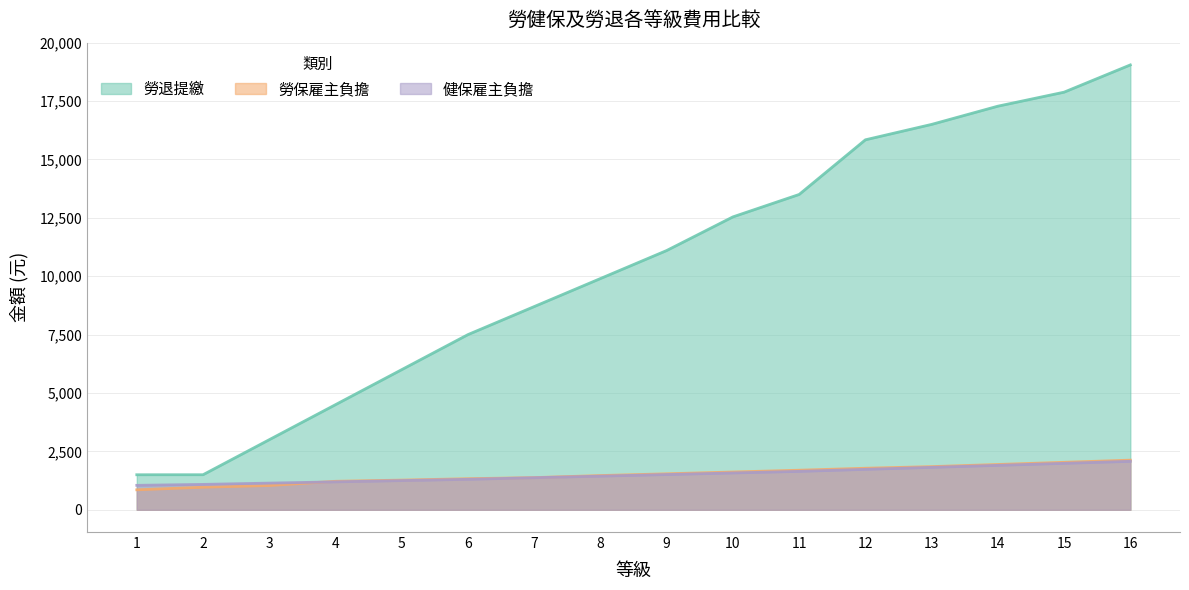

What is the difference between the 勞保雇主負擔 values at 11 and 15?

339